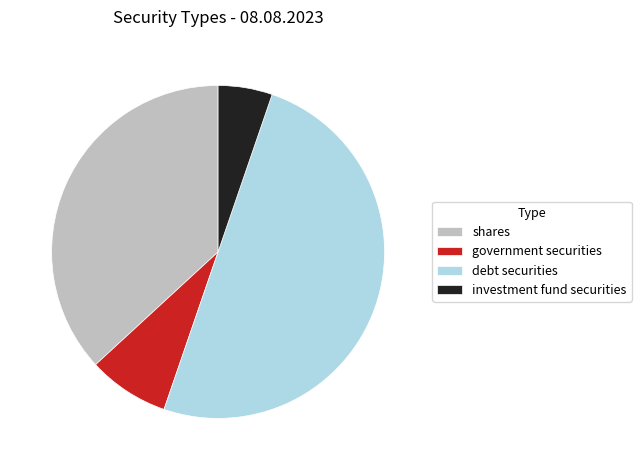

The debt securities slice represents 59% of the pie. True or false?

False